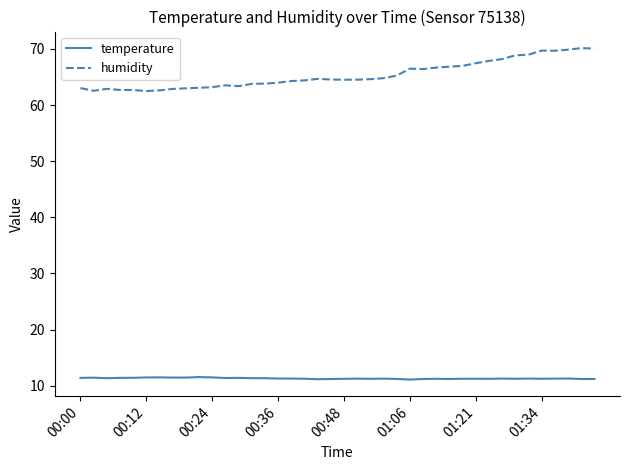

True or false: humidity and temperature cross at least once.

False